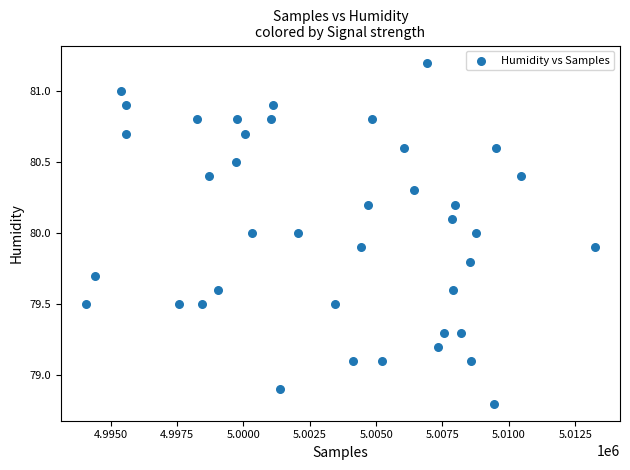

What is the range of X values (max minus min)?

19143.0